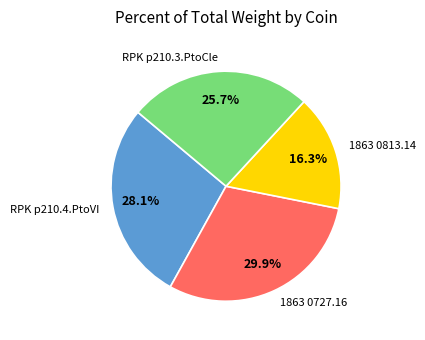

What percentage is the 1863 0813.14 slice, to the nearest percent?

16%